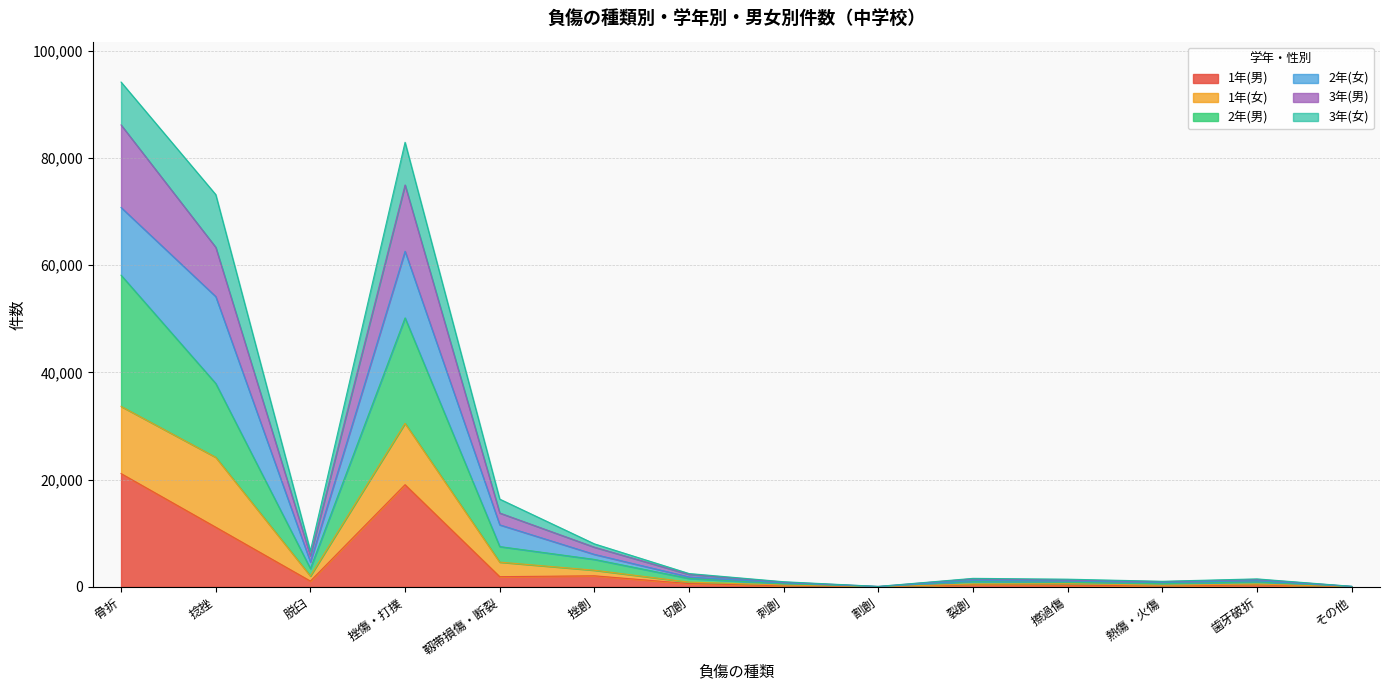

At which label does 1年(男) reach its peak?

骨折